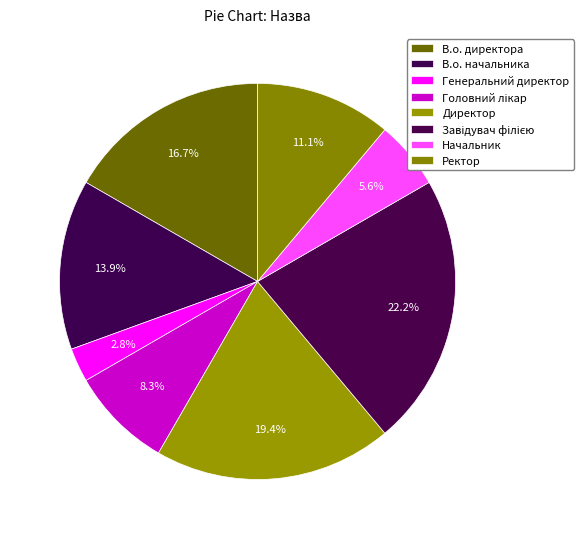

Rank the categories by value from lowest to highest.

Генеральний директор, Начальник, Головний лікар, Ректор, В.о. начальника, В.о. директора, Директор, Завідувач філією